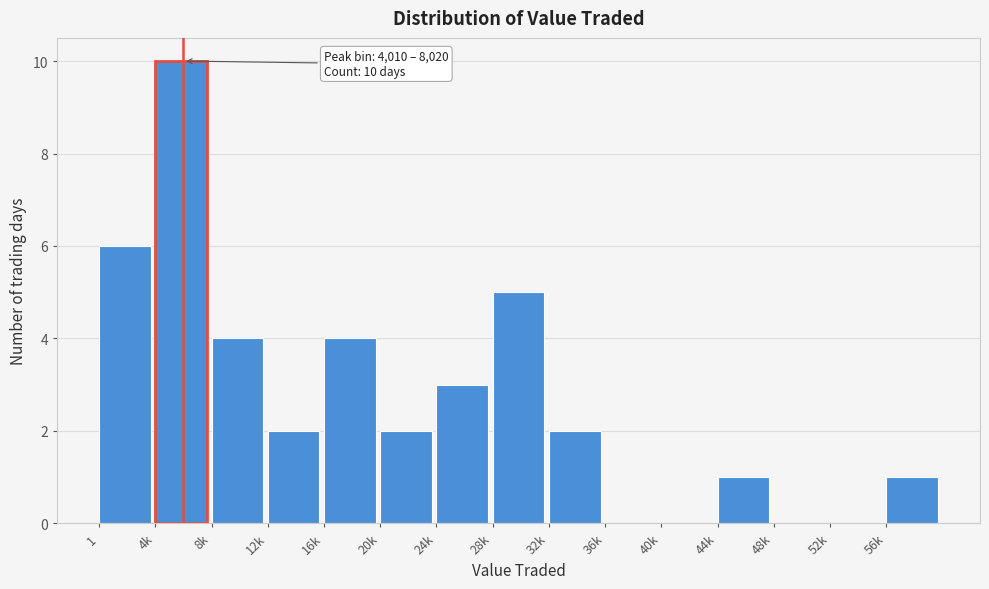

The chart shows a value of 8 at 1. True or false?

False